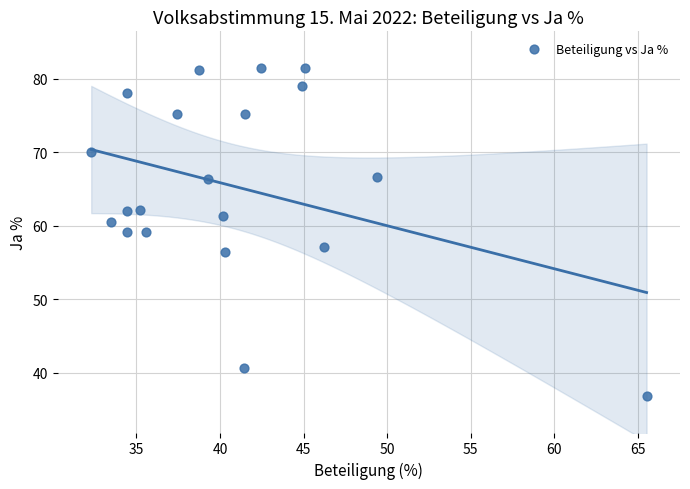

What is the range of X values (max minus min)?

33.2